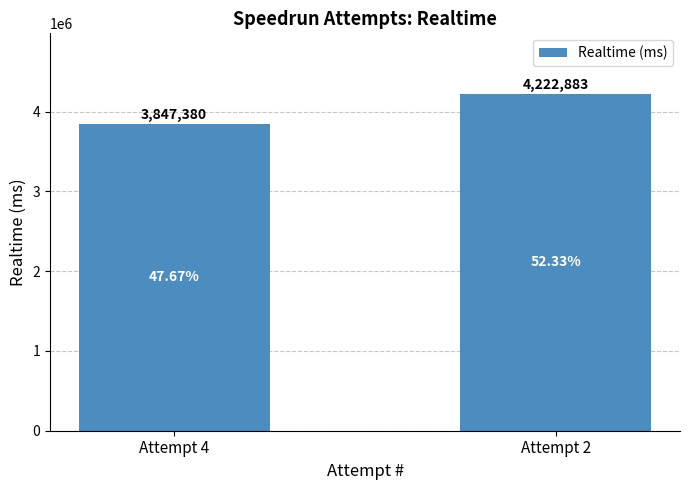

The chart shows a value of 5827394 at Attempt 2. True or false?

False